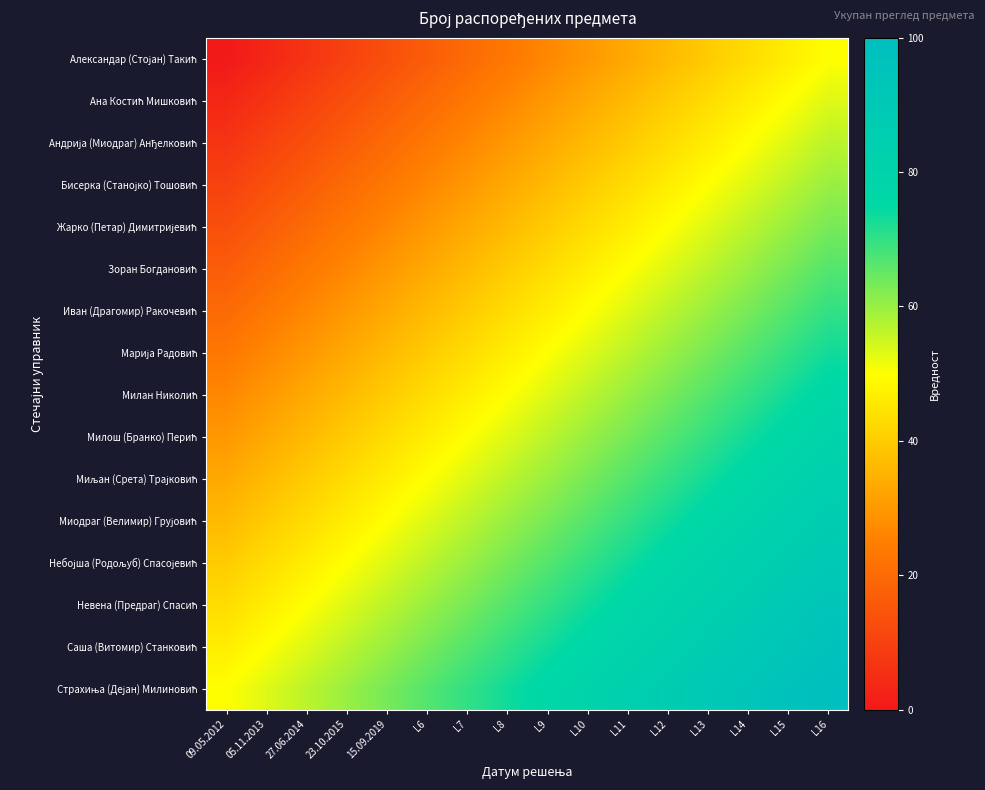

Which has a higher value, 27.06.2014 or L13?

L13